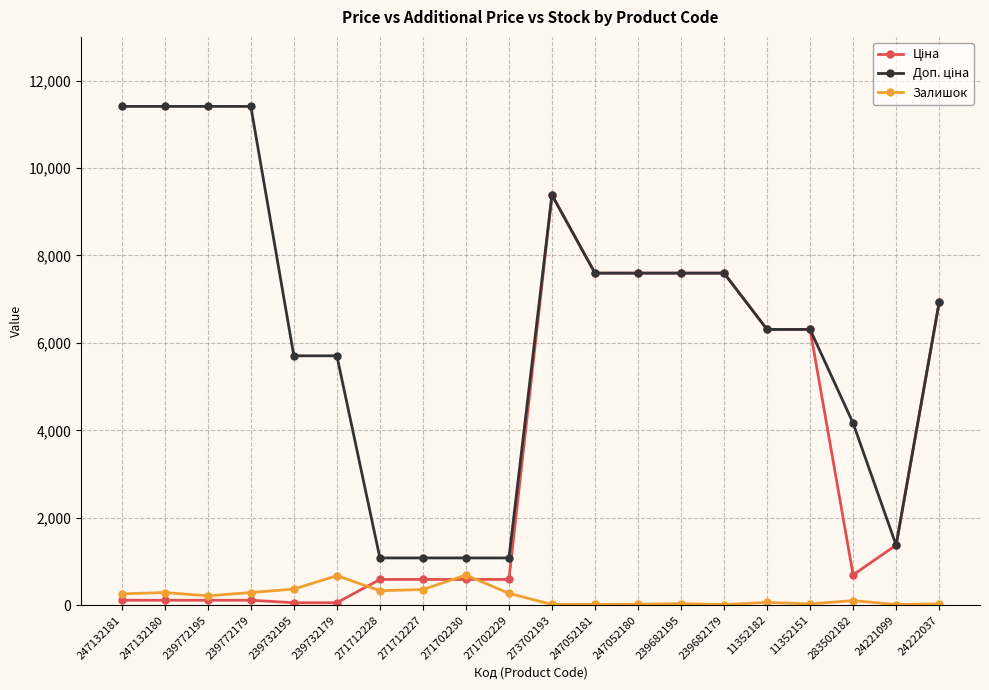

What is the total value across all series at 271702230?

2361.6